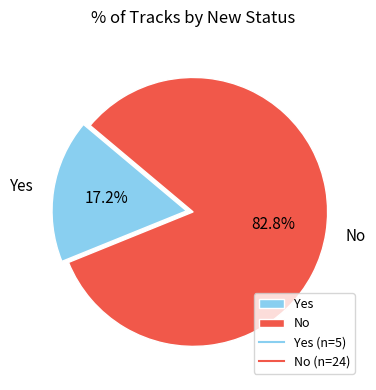

How many segments does this pie chart have?

2